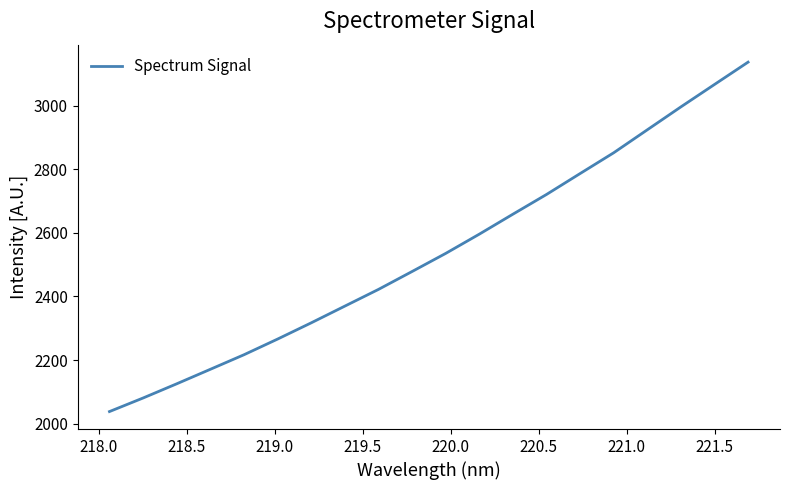

Count the number of categories in the chart.

20